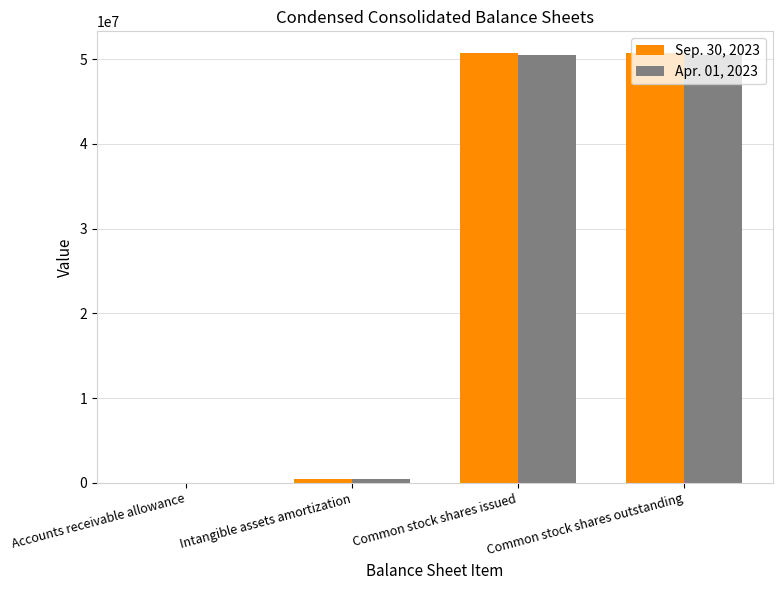

What is the greatest value displayed?

50740389